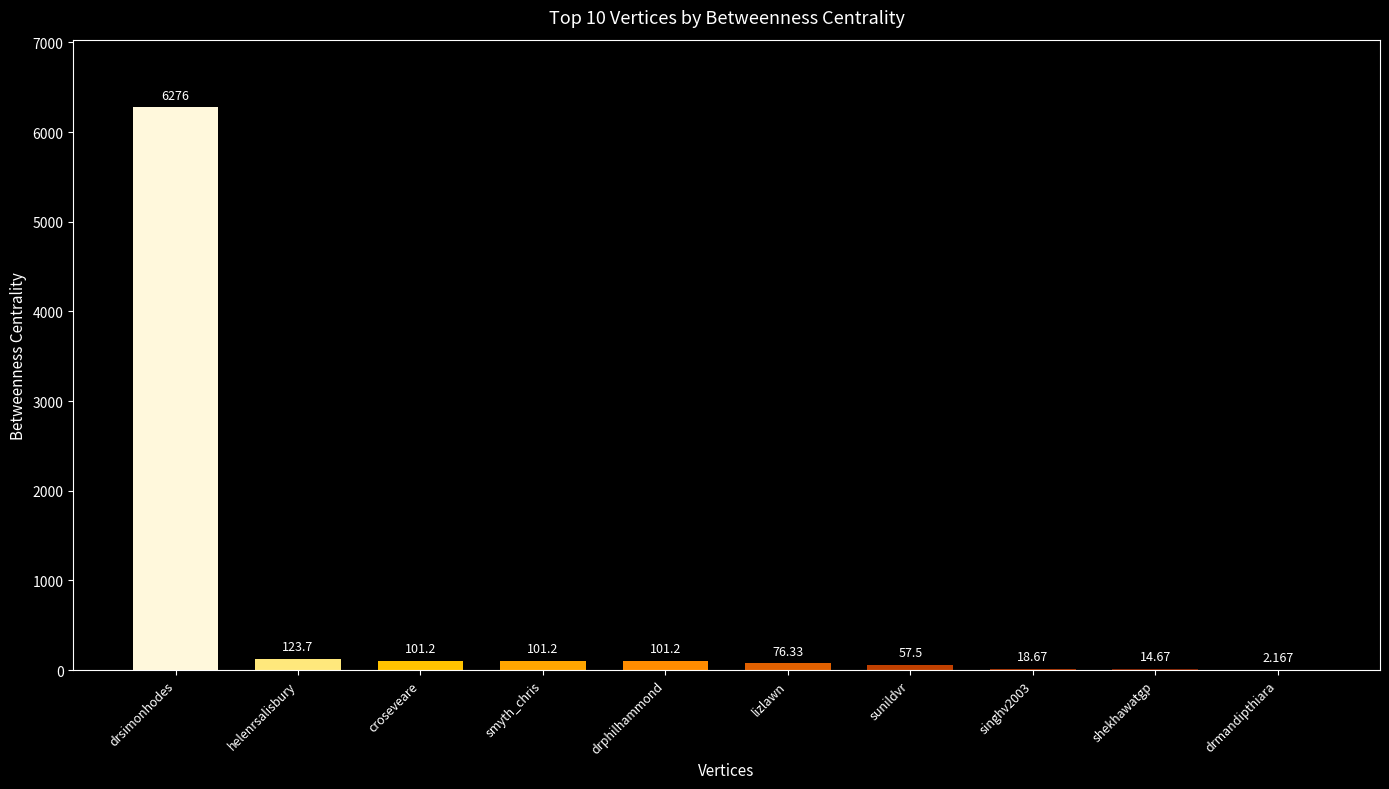

Between shekhawatgp and sunildvr, which is larger?

sunildvr